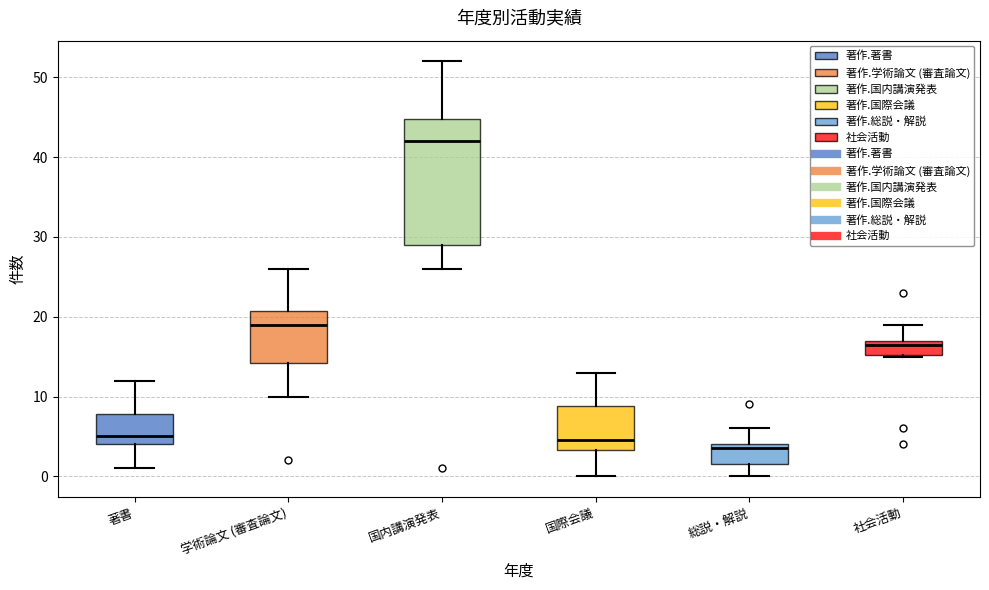

Comparing the boxes themselves (not the whiskers), which one is the tallest?

国内講演発表